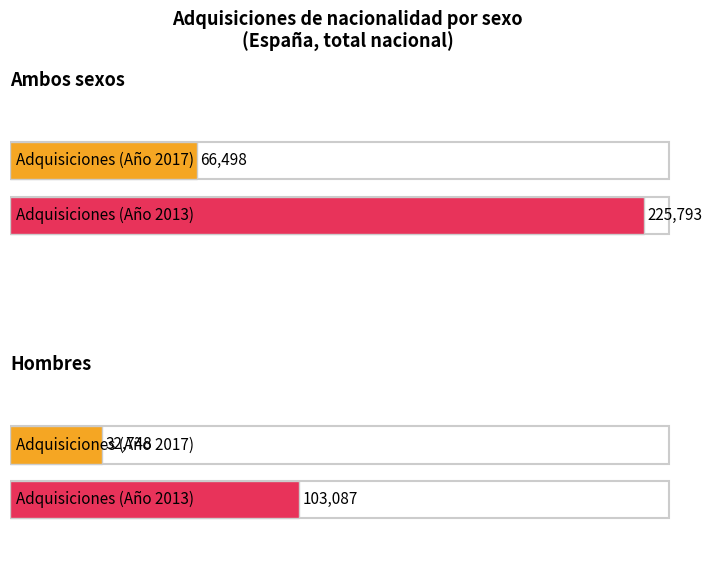

Between Hombres and Ambos sexos, which is larger?

Ambos sexos